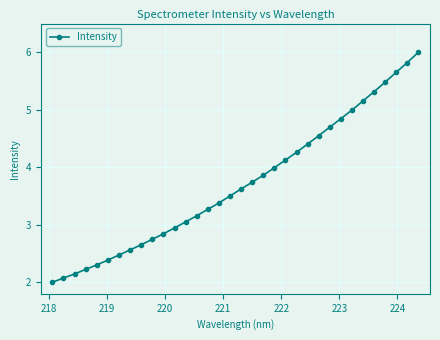

What is the average value?

3.7